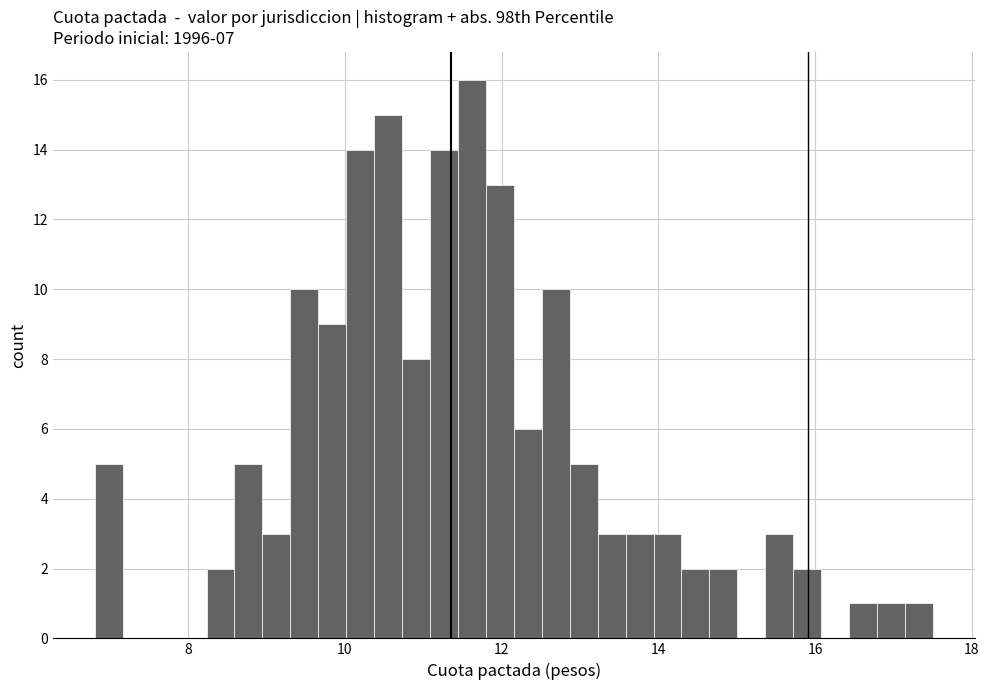

Read against the x-axis, roughly where is the centre of the tallest bar?

11.6